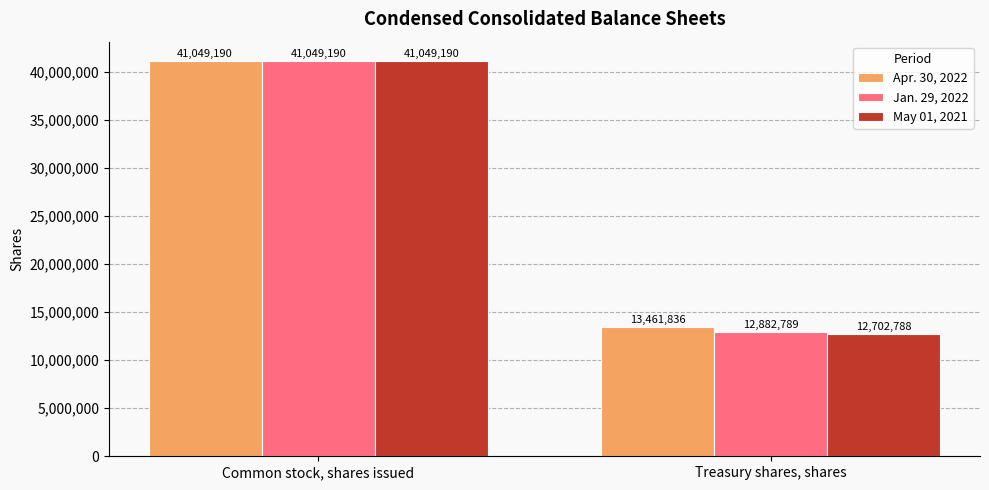

What is the total value across all series at Common stock, shares issued?

123147570